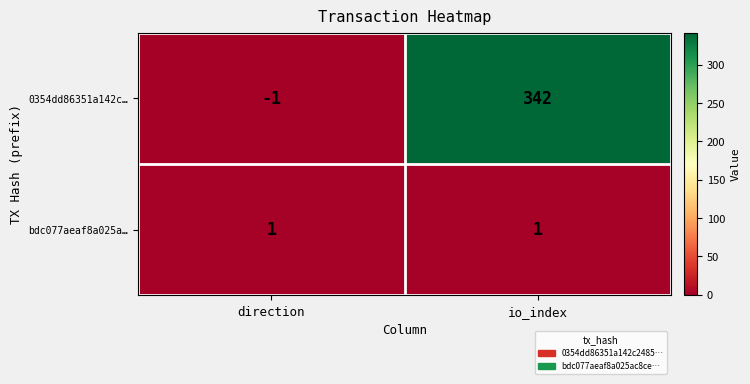

Count the number of categories in the chart.

2